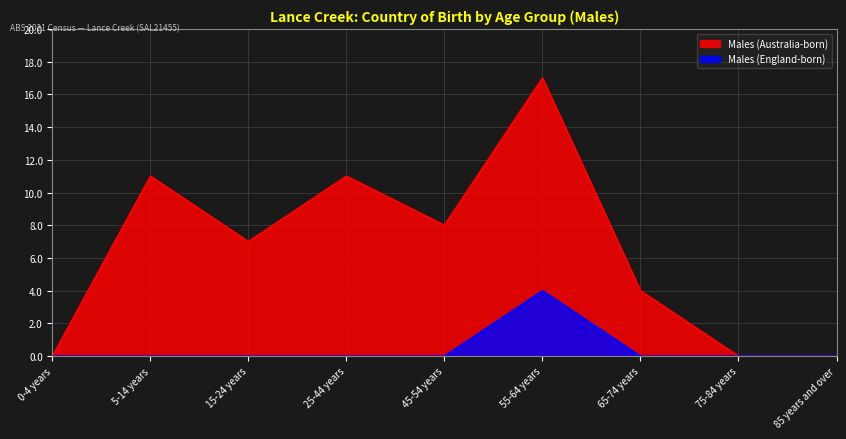

What is the label of the 5th point from the right?

45-54 years